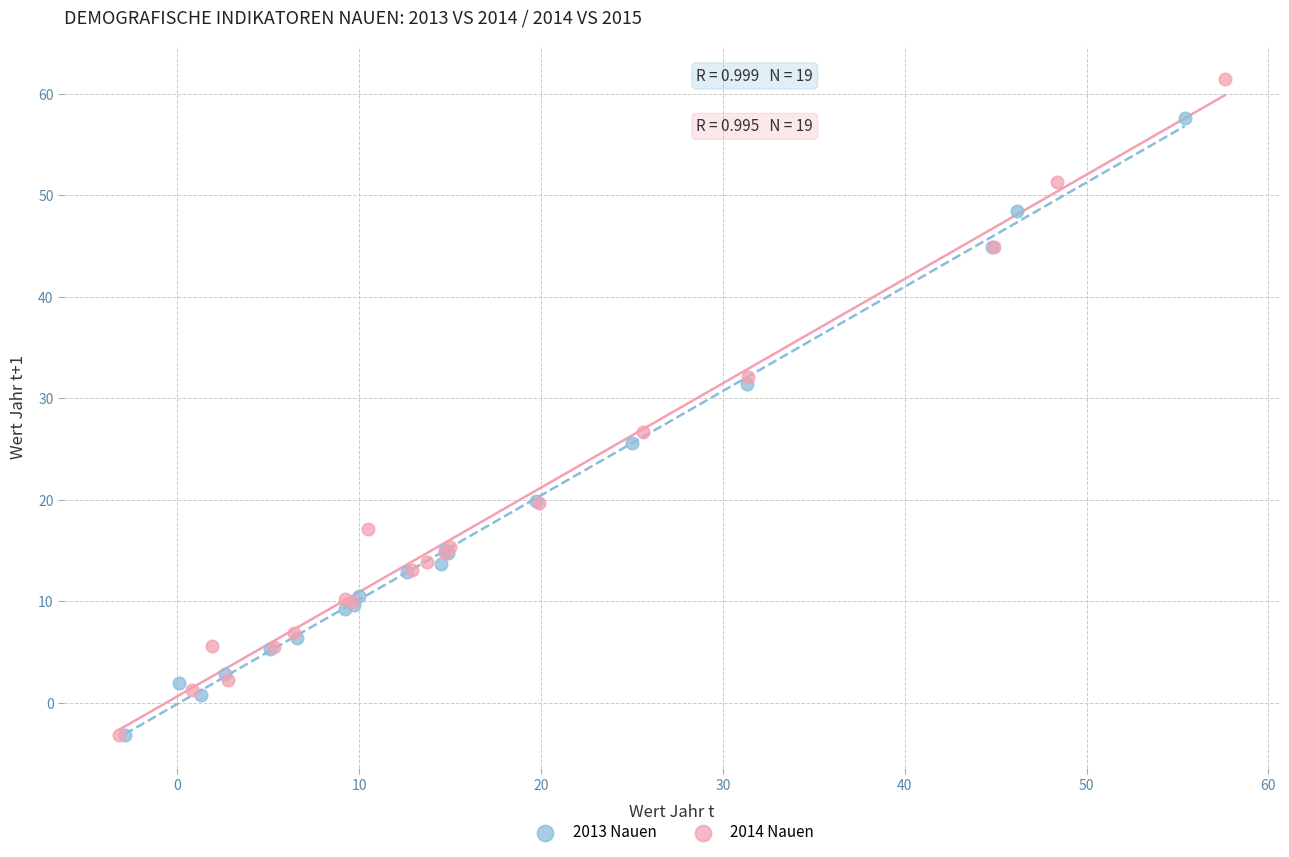

Which series contains the highest Y value?

2014 Nauen